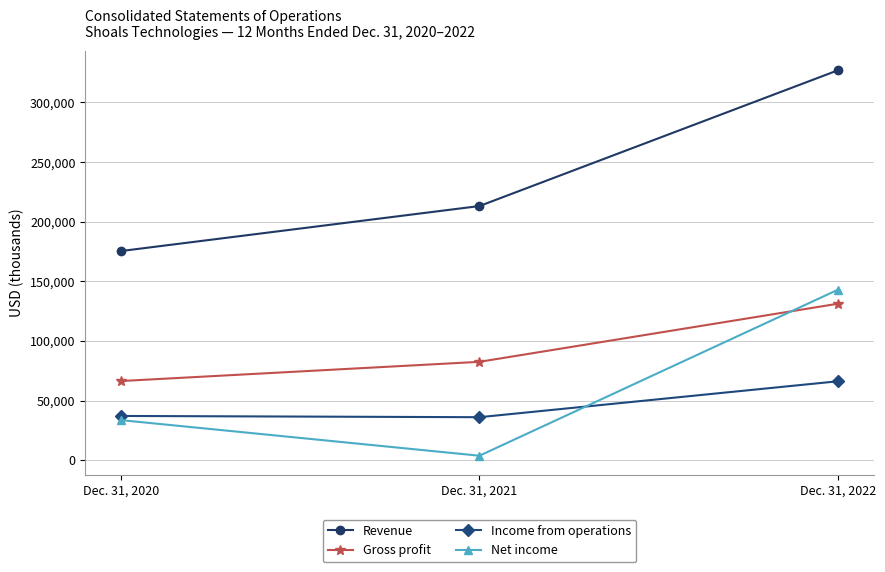

What are all the series names shown in the legend?

Revenue, Gross profit, Income from operations, Net income